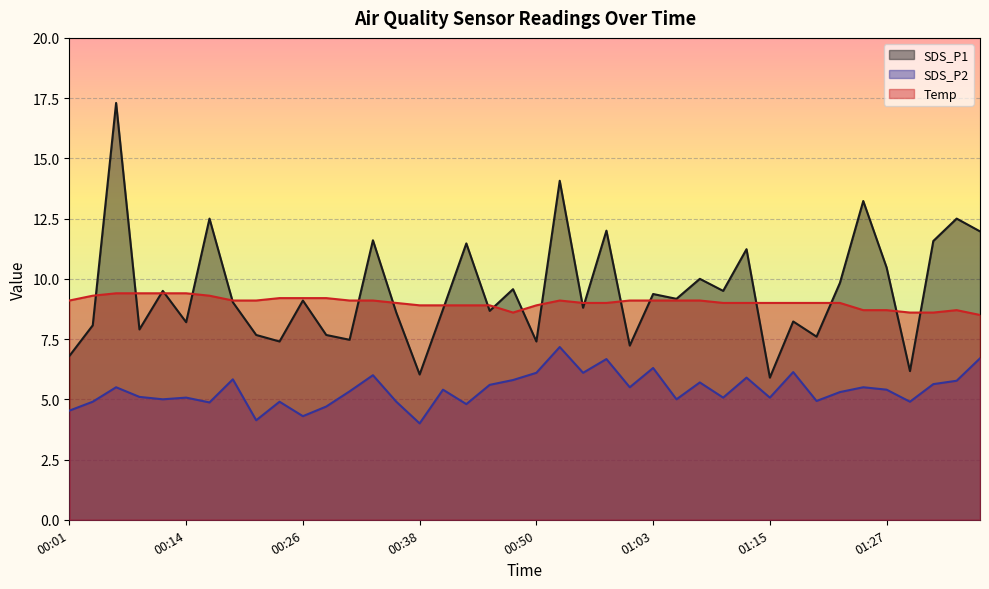

Which series changed the most between 01:00 and 01:17?

SDS_P1